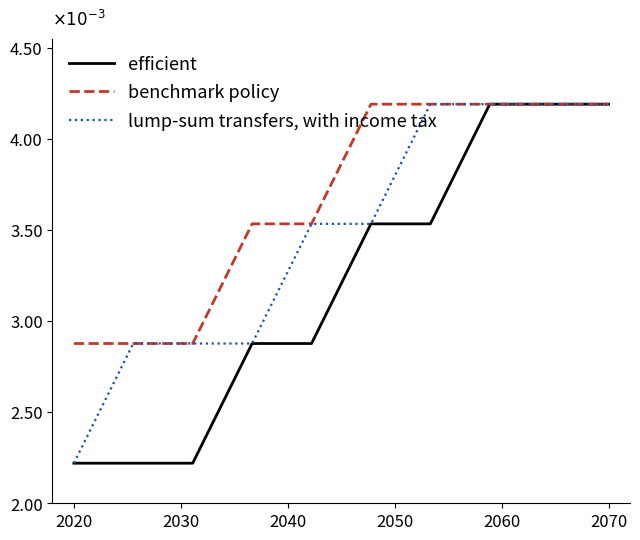

Does the chart display data point markers on the line(s)?

No